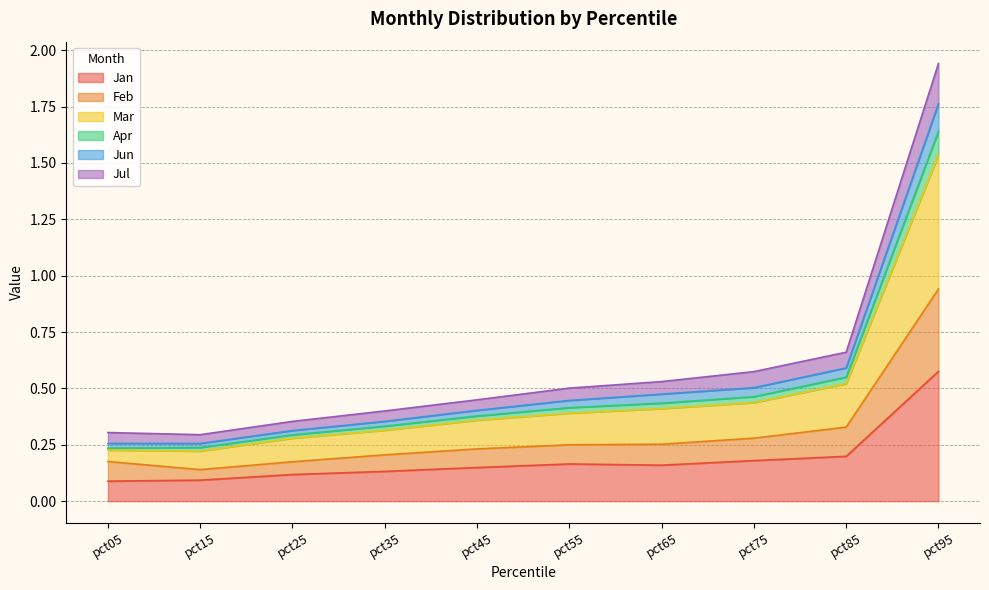

At which category is the sum across all series the highest?

pct95